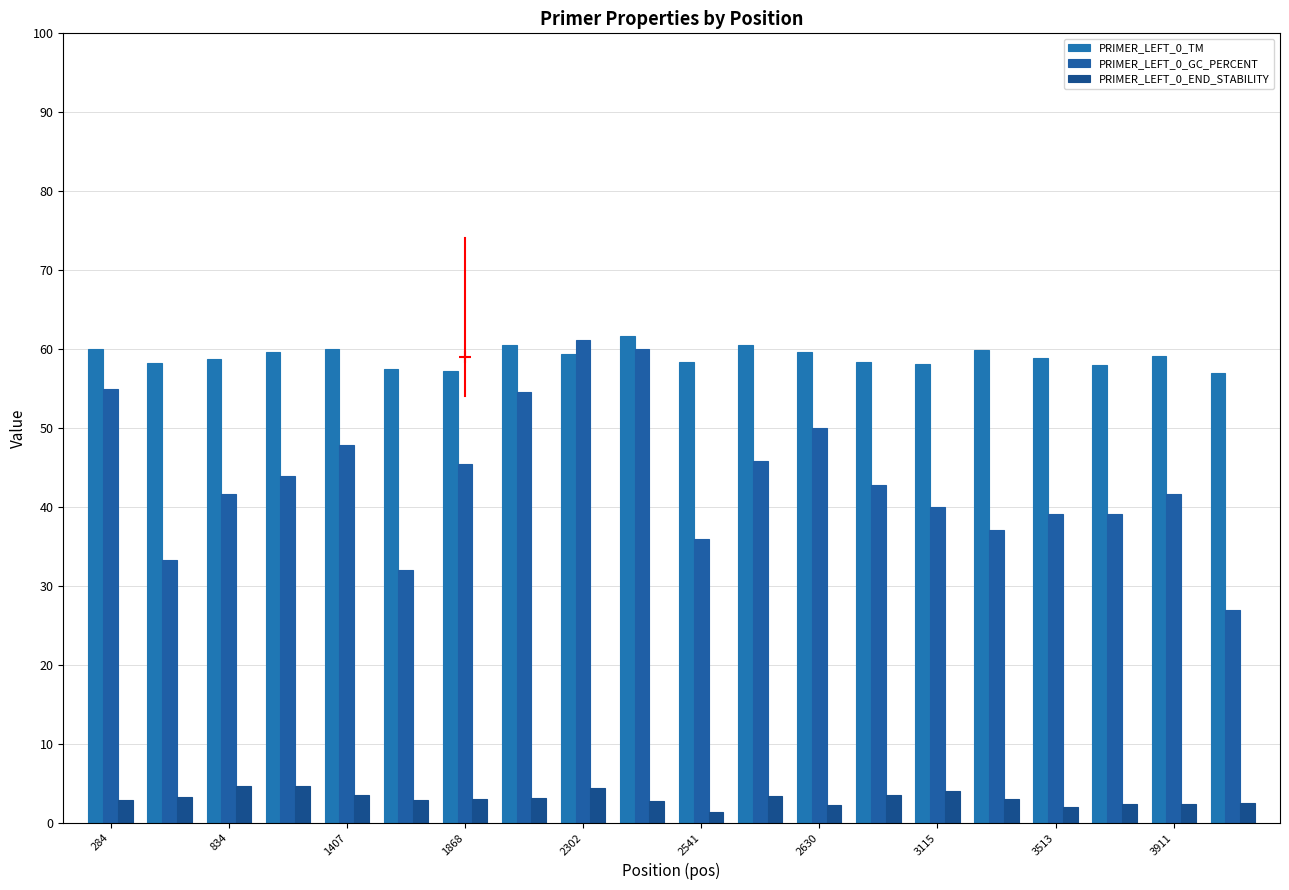

How many bars are there in total?

60